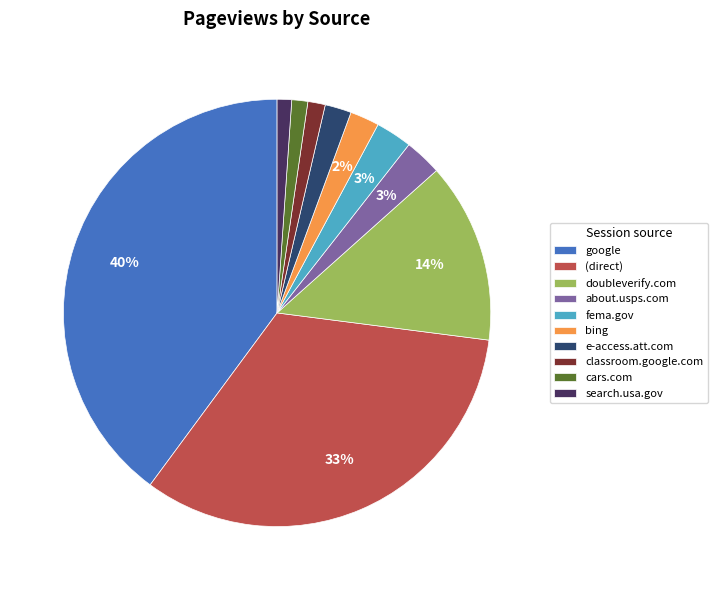

The search.usa.gov slice represents 12% of the pie. True or false?

False